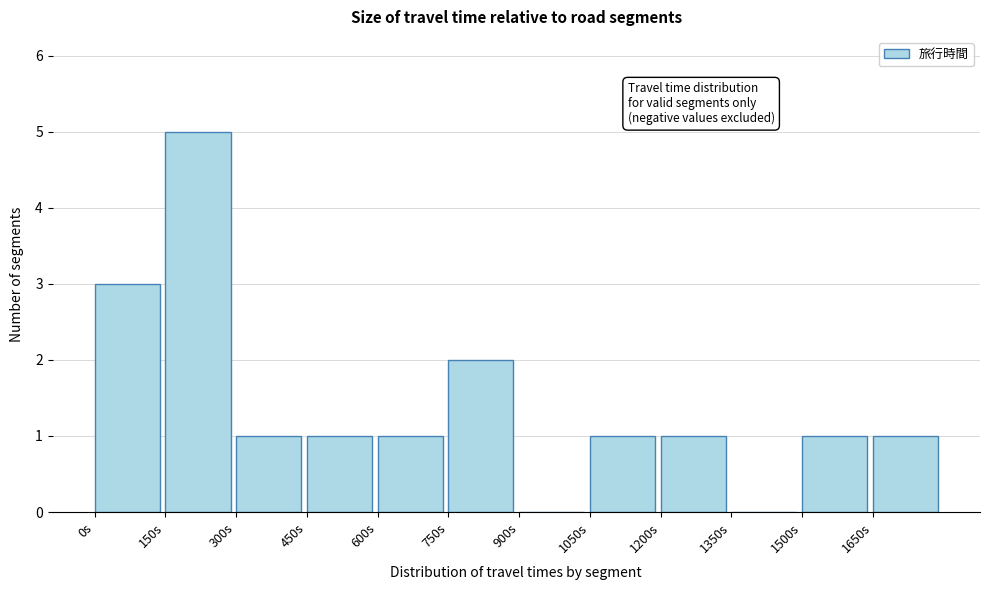

Reading left to right, transcribe this chart: for each bar, give the range it covers on the x-axis and its height. Neither the bar edges nor the heights are printed on the chart, so give them approximately, as read against the axes.

0 to 150: 3
150 to 300: 5
300 to 450: 1
450 to 600: 1
600 to 750: 1
750 to 900: 2
900 to 1050: 0
1050 to 1200: 1
1200 to 1350: 1
1350 to 1500: 0
1500 to 1650: 1
1650 to 1800: 1